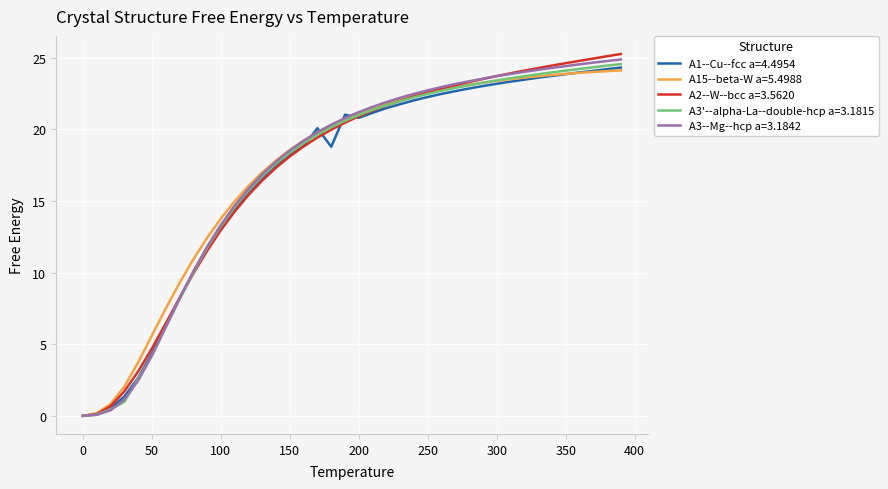

What is the maximum value shown in the chart?

25.3